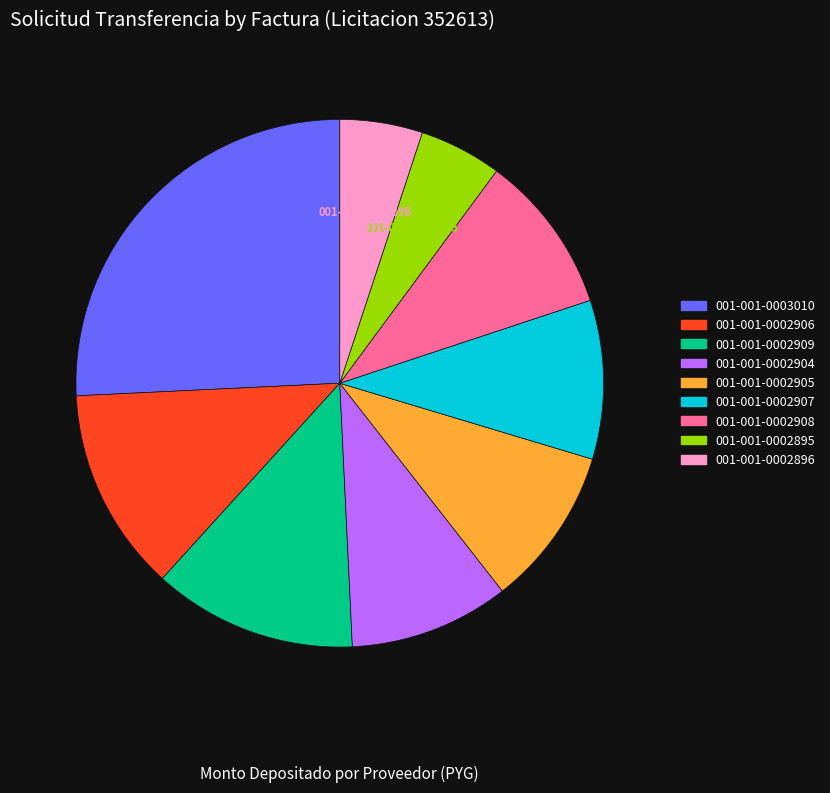

To the nearest percent, what is the average slice percentage?

11%